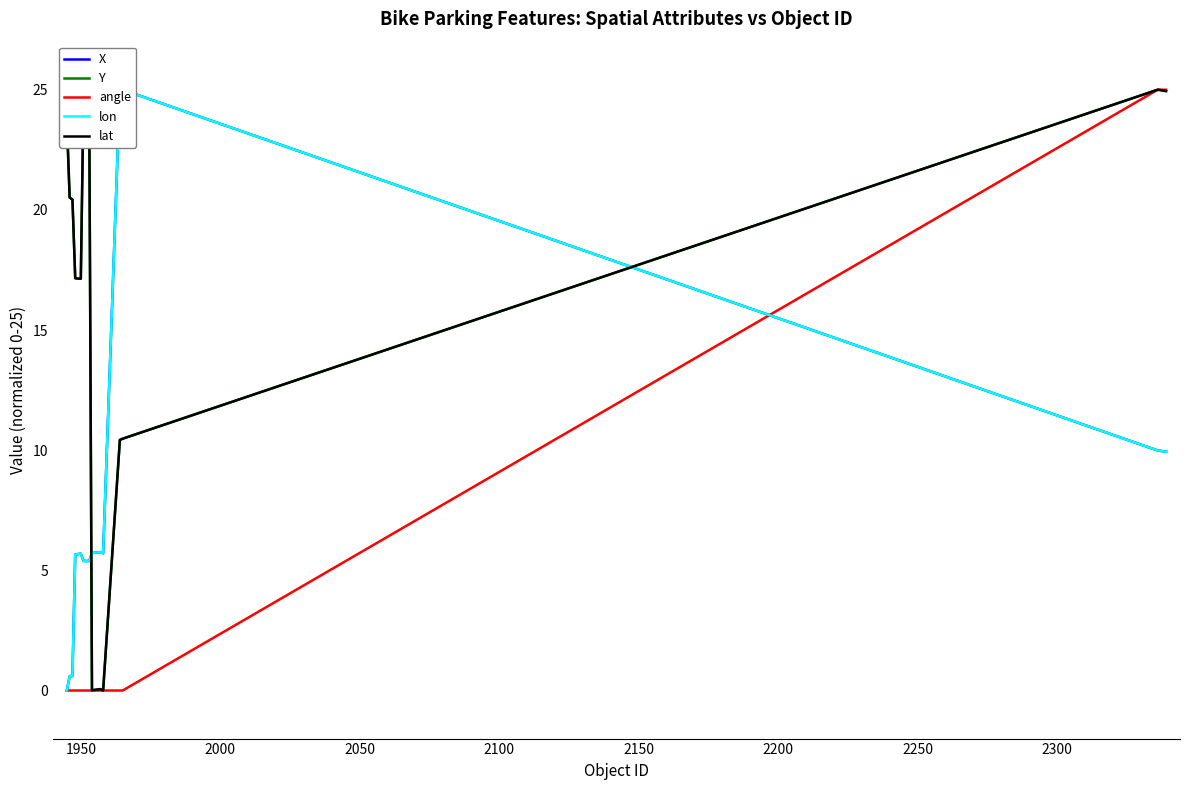

Is it true that lon equals 17.4 at 17?

False